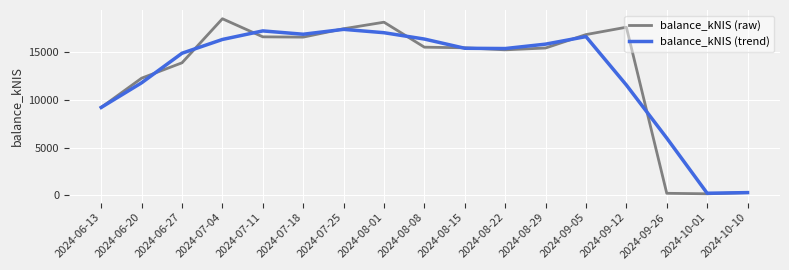

Is it true that balance_kNIS (trend) equals 23950.7 at 2024-08-01?

False